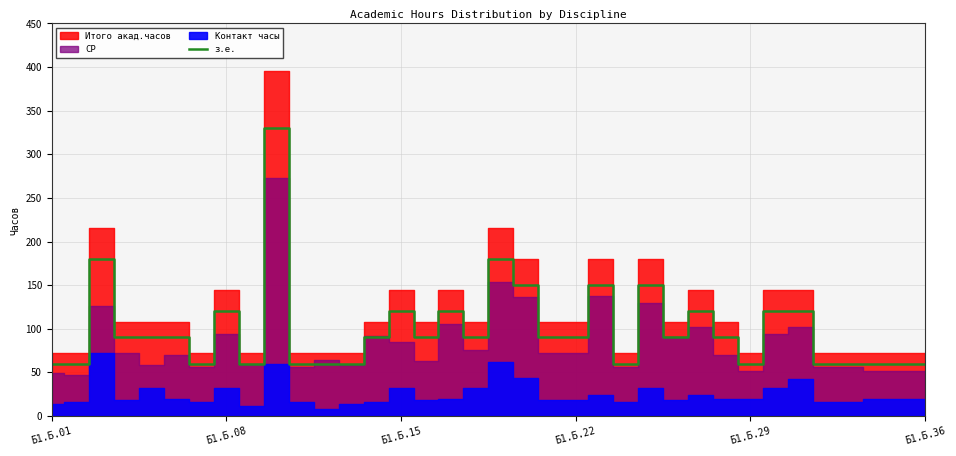

True or false: the data shows 60 at Б1.Б.36.

True